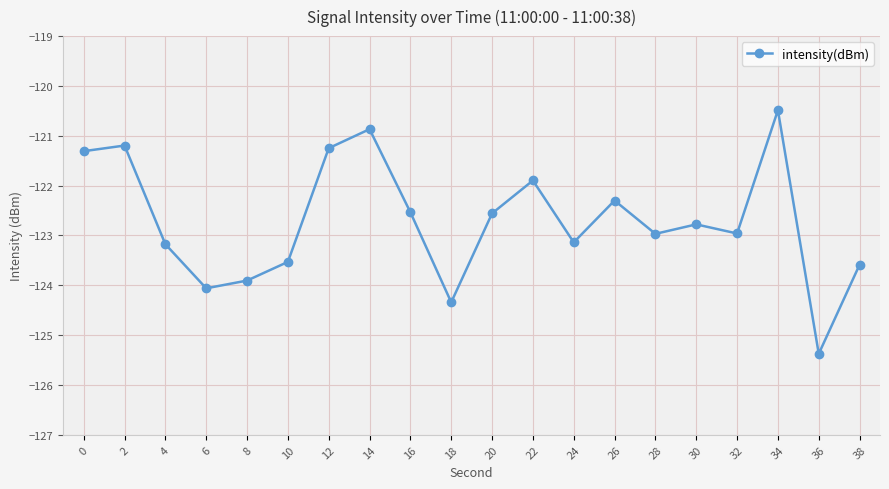

The chart shows a value of -122.5 at 16. True or false?

True